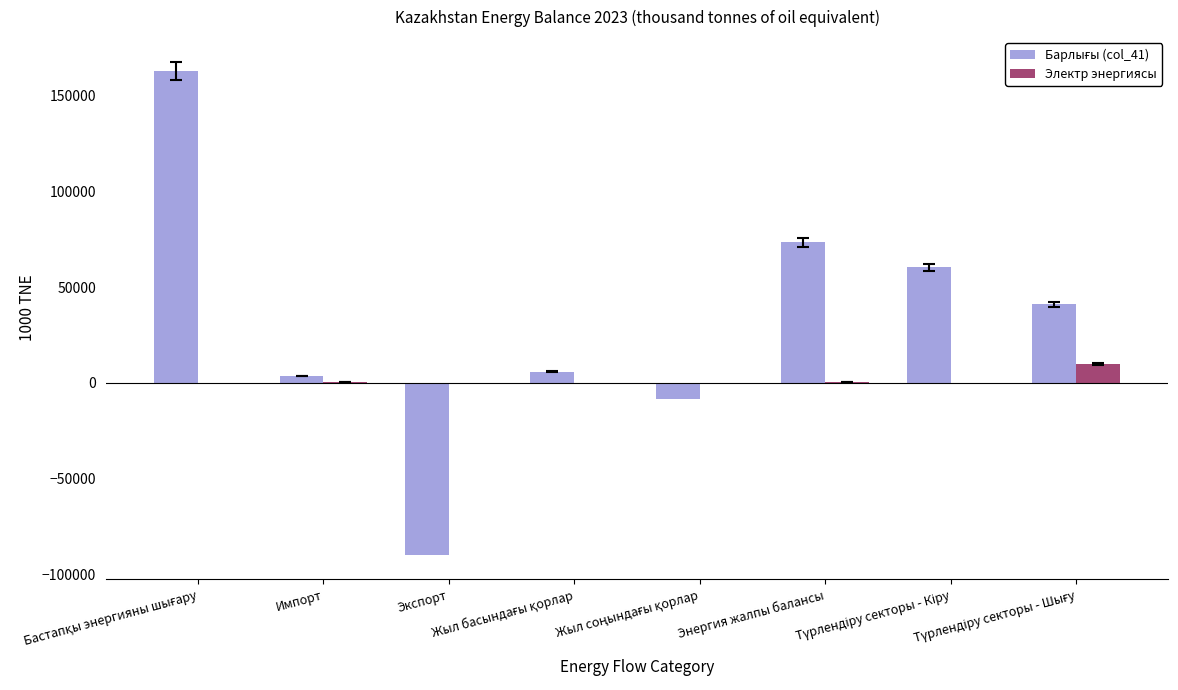

What is the sum of all Электр энергиясы values?

10122.6